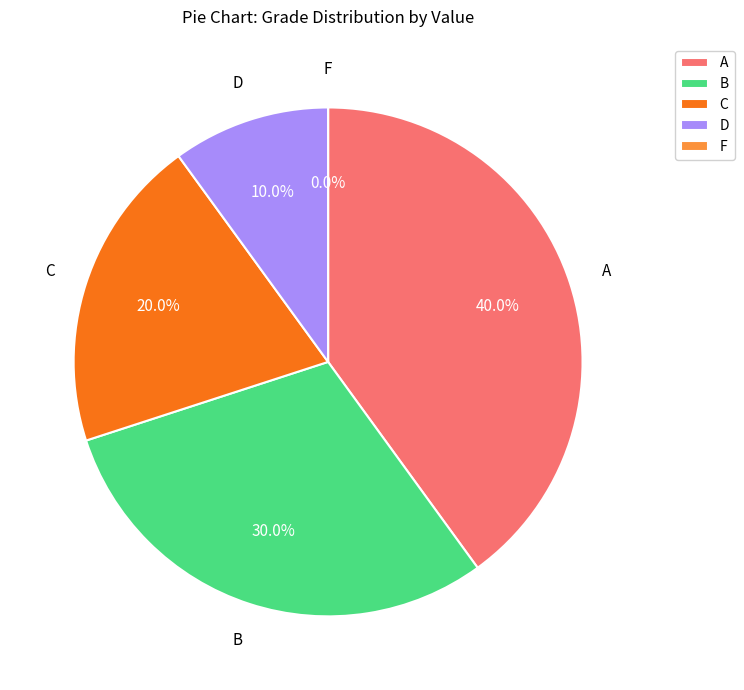

What percentage is NOT represented by A?

60.0%